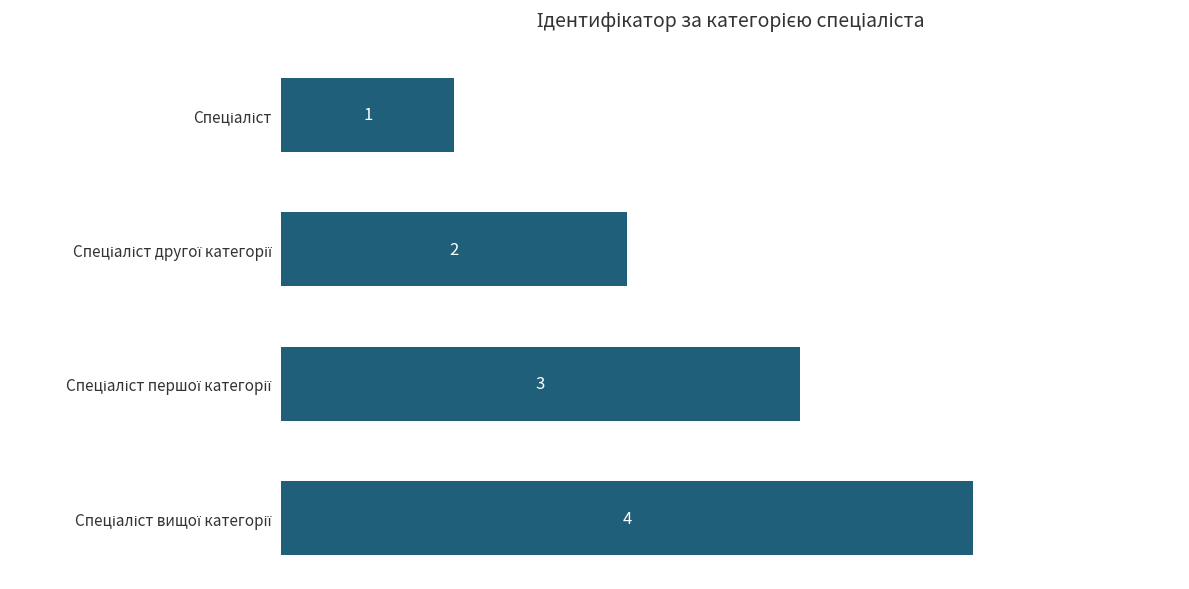

Does the chart contain any negative values?

No